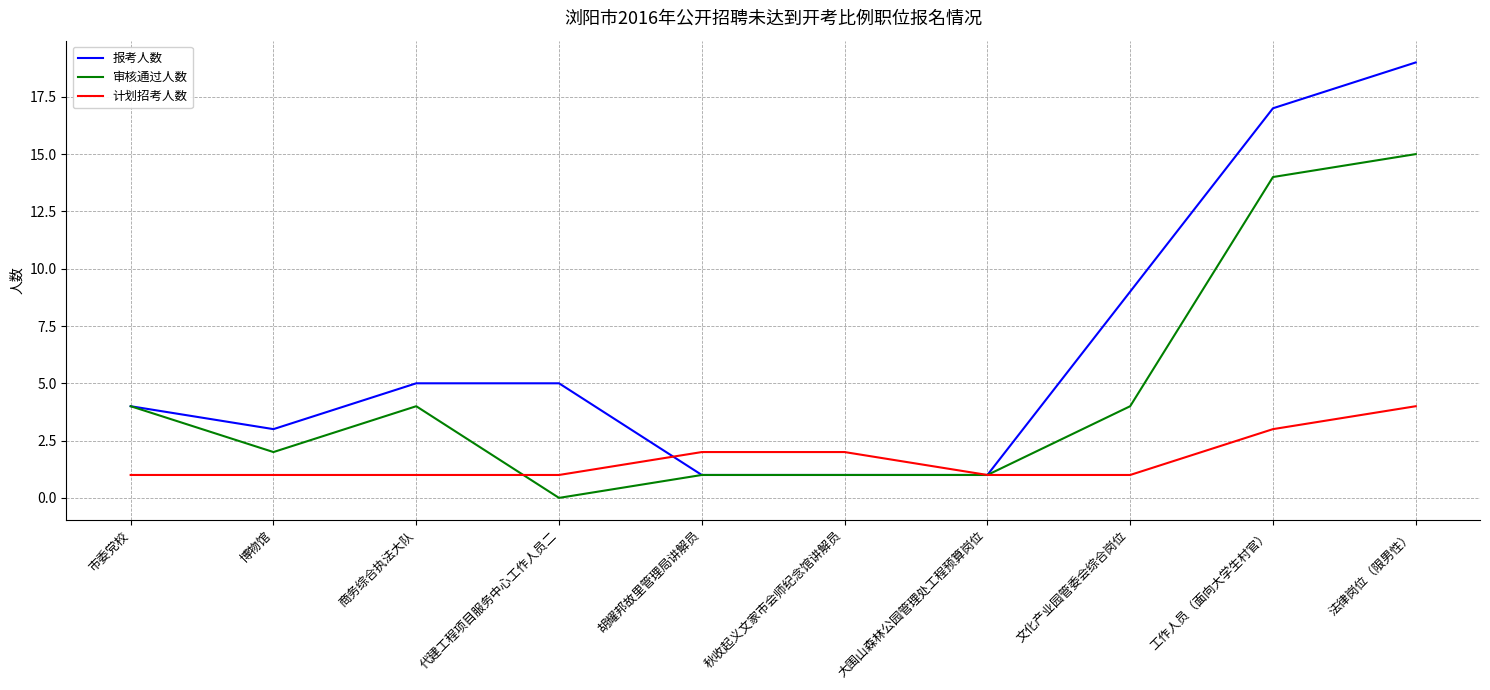

Does the chart display data point markers on the line(s)?

No